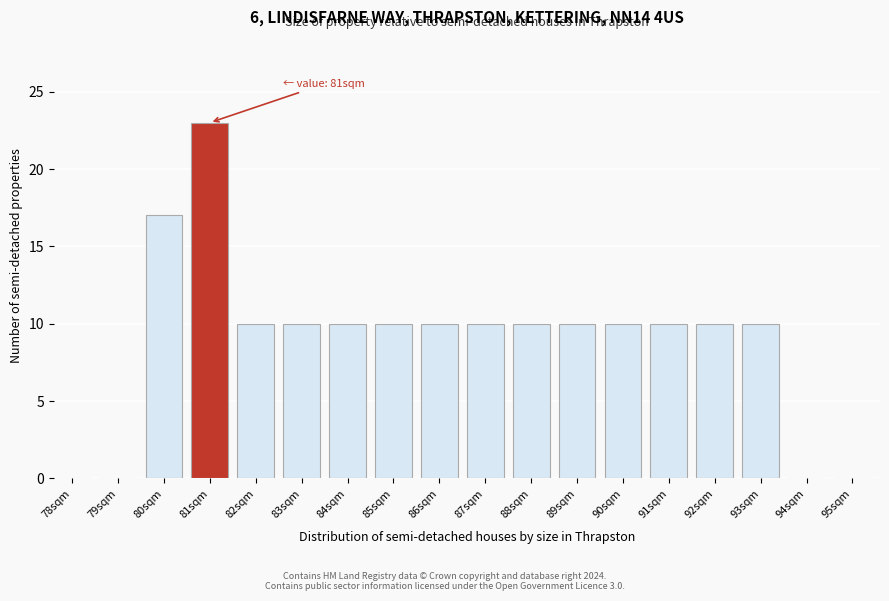

Reading right to left, transcribe all the data shown in this chart.

95sqm=0	94sqm=0	93sqm=10	92sqm=10	91sqm=10	90sqm=10	89sqm=10	88sqm=10	87sqm=10	86sqm=10	85sqm=10	84sqm=10	83sqm=10	82sqm=10	81sqm=23	80sqm=17	79sqm=0	78sqm=0